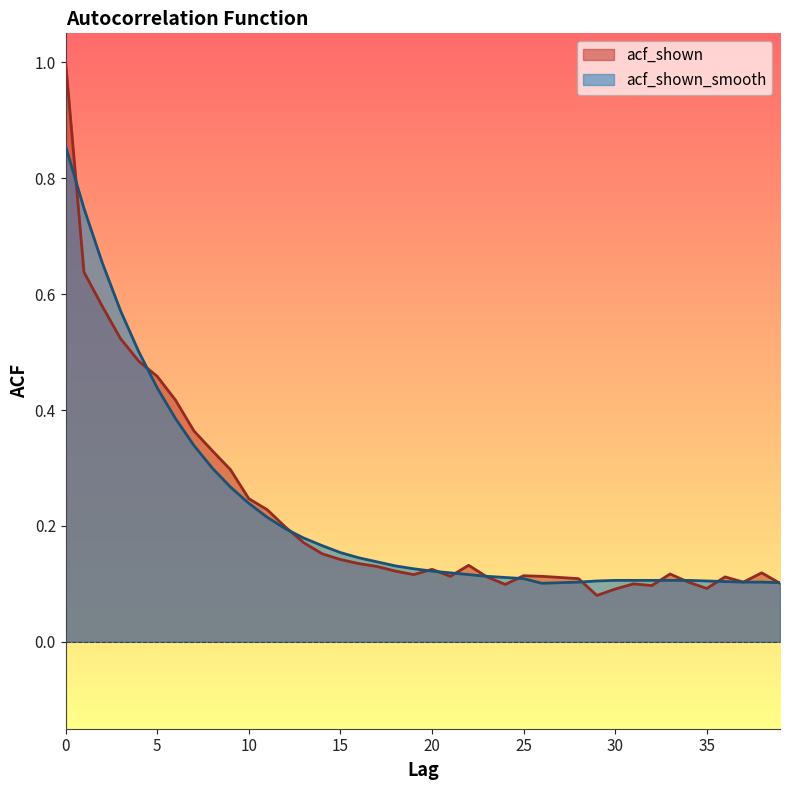

What is the sum of all acf_shown values?

8.9